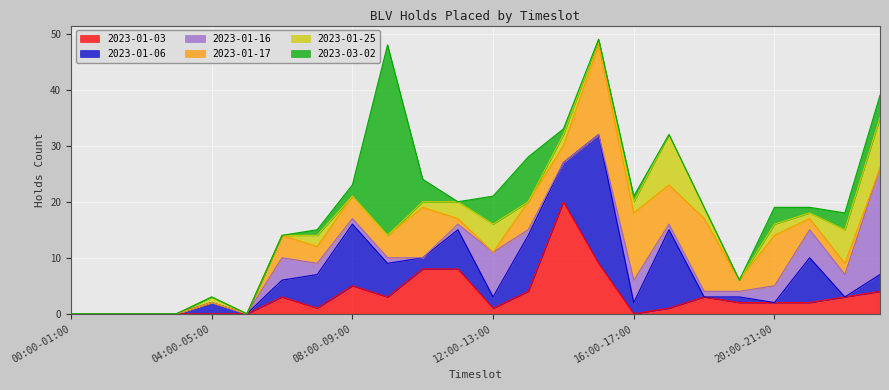

Which series changed the most between 04:00-05:00 and 23:00-24:00?

2023-01-16